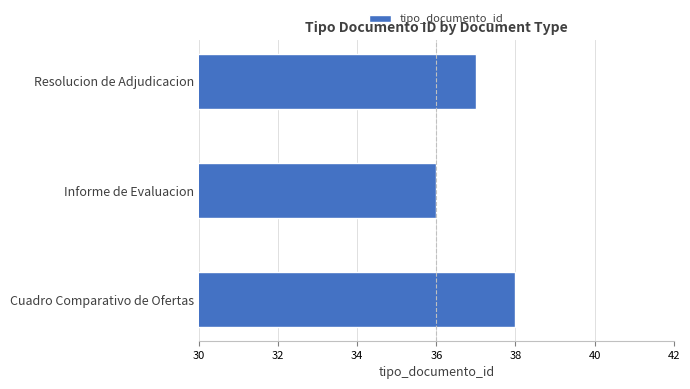

Where is the data nearest to the value 37?

Resolucion de Adjudicacion